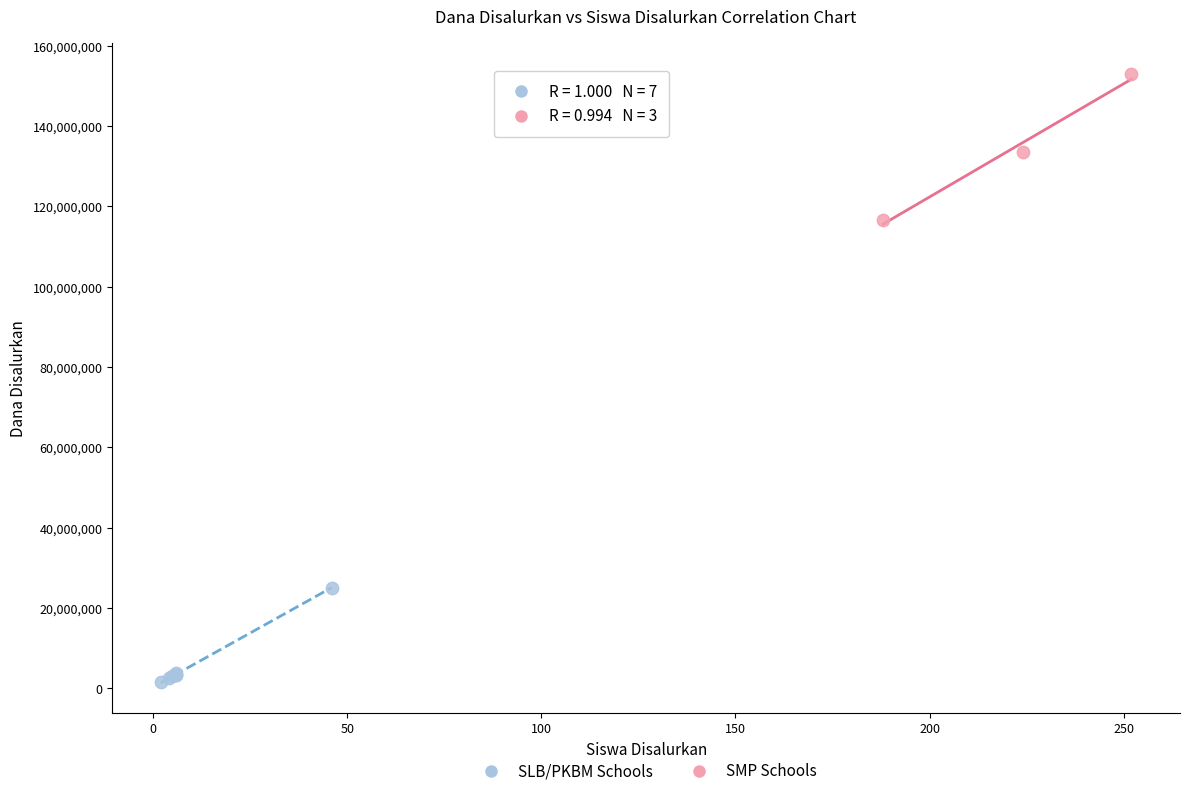

What are all the series names shown in the legend?

SLB/PKBM Schools, SMP Schools